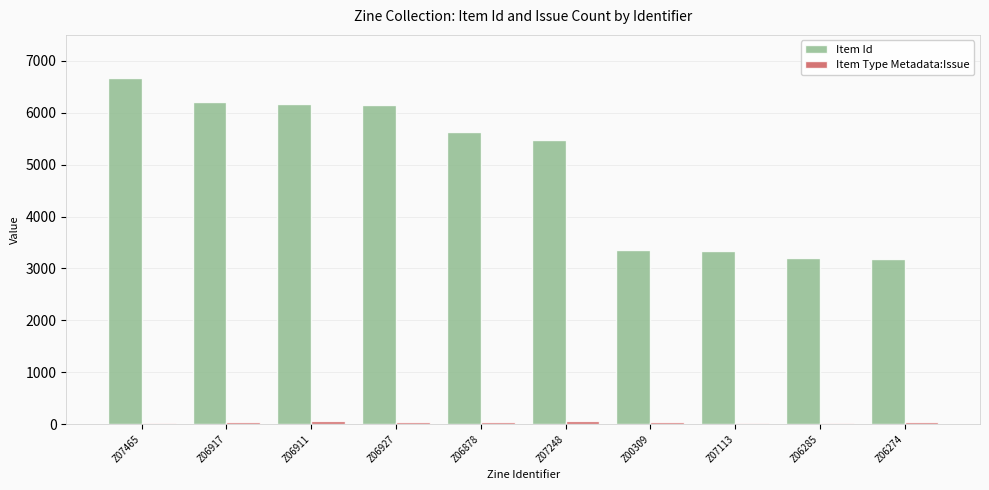

Which series has the largest total across all categories?

Item Id